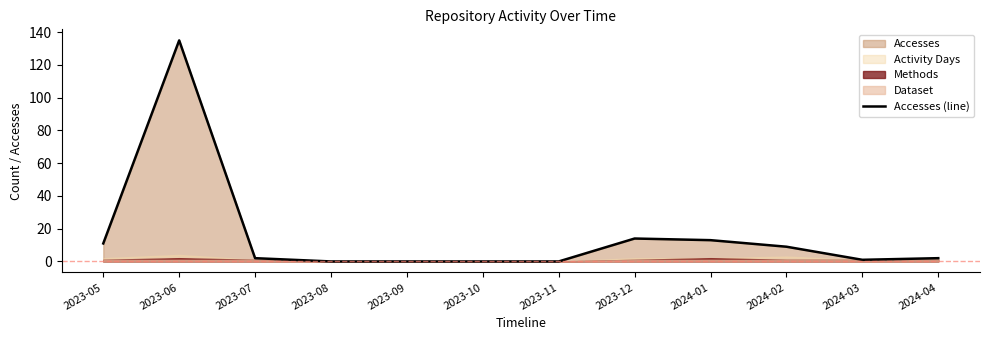

The value at 2024-04 is 3. True or false?

False